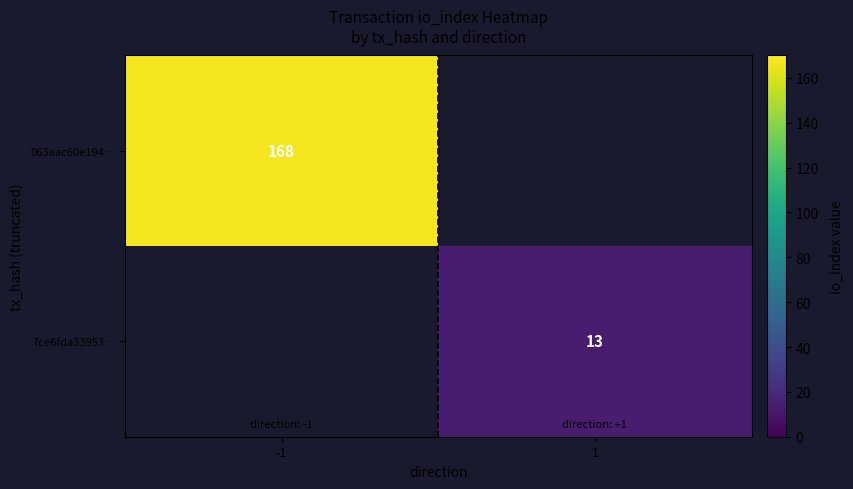

Is it true that 063aac60e194… equals 297.1 at -1?

False